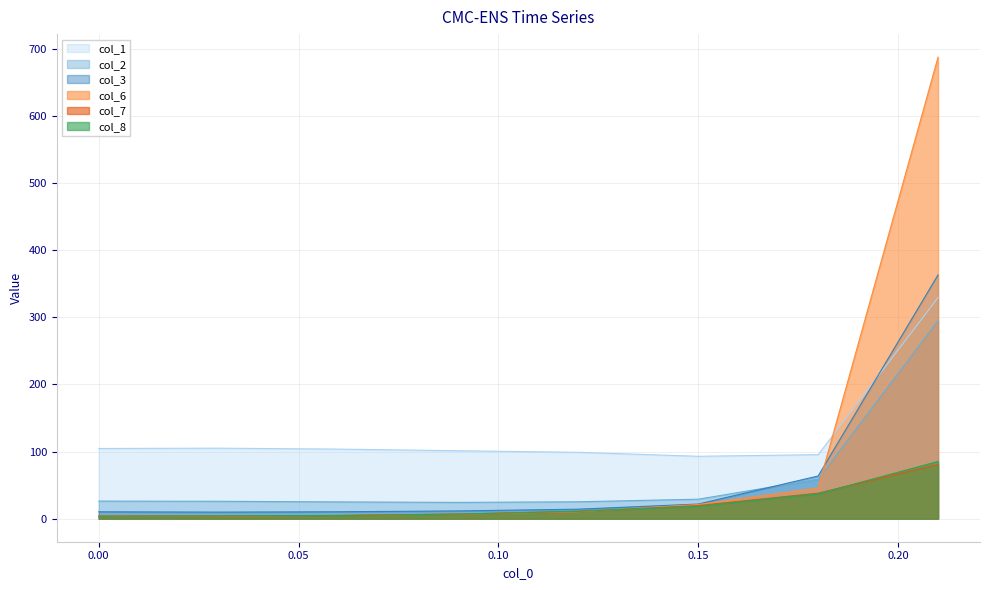

The col_3 series shows 21.8 at 0.15. True or false?

True